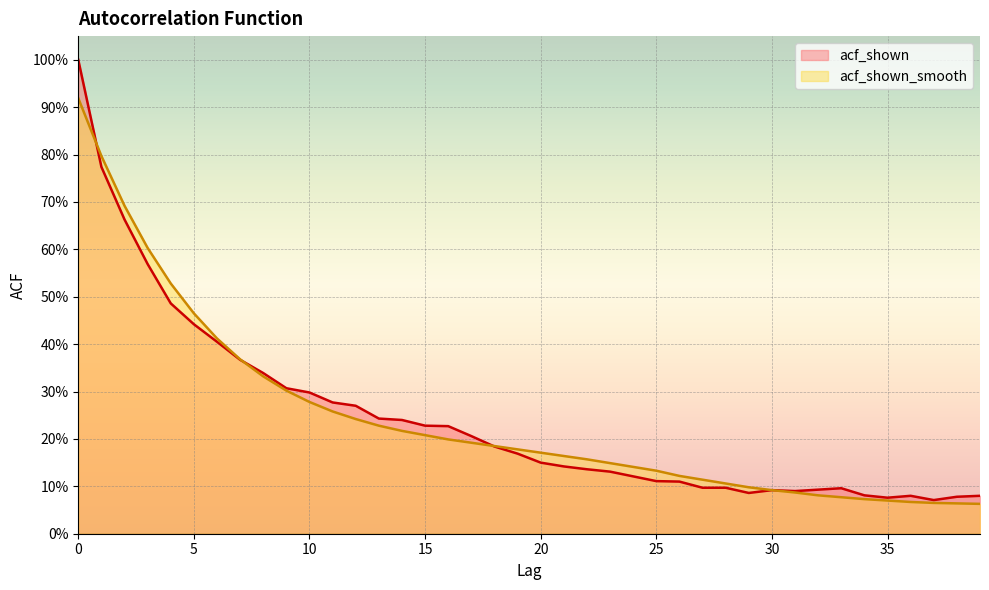

The acf_shown_smooth series shows 0.1 at 25. True or false?

True